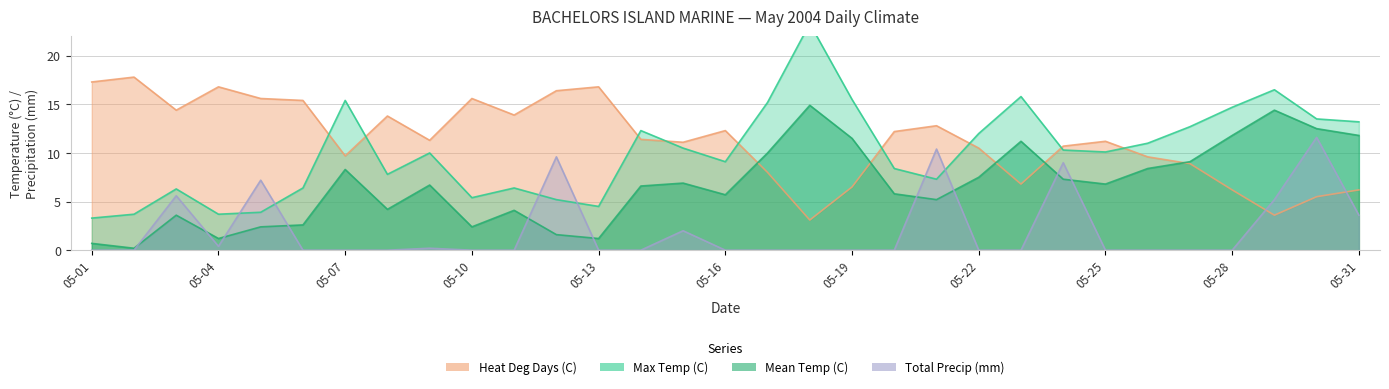

Which series has the largest range (max minus min)?

Max Temp (C)